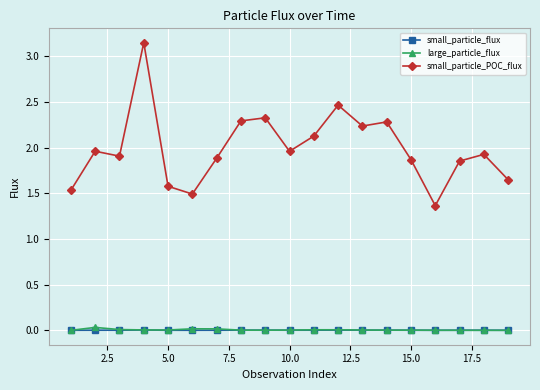

Which series has the largest range (max minus min)?

small_particle_POC_flux